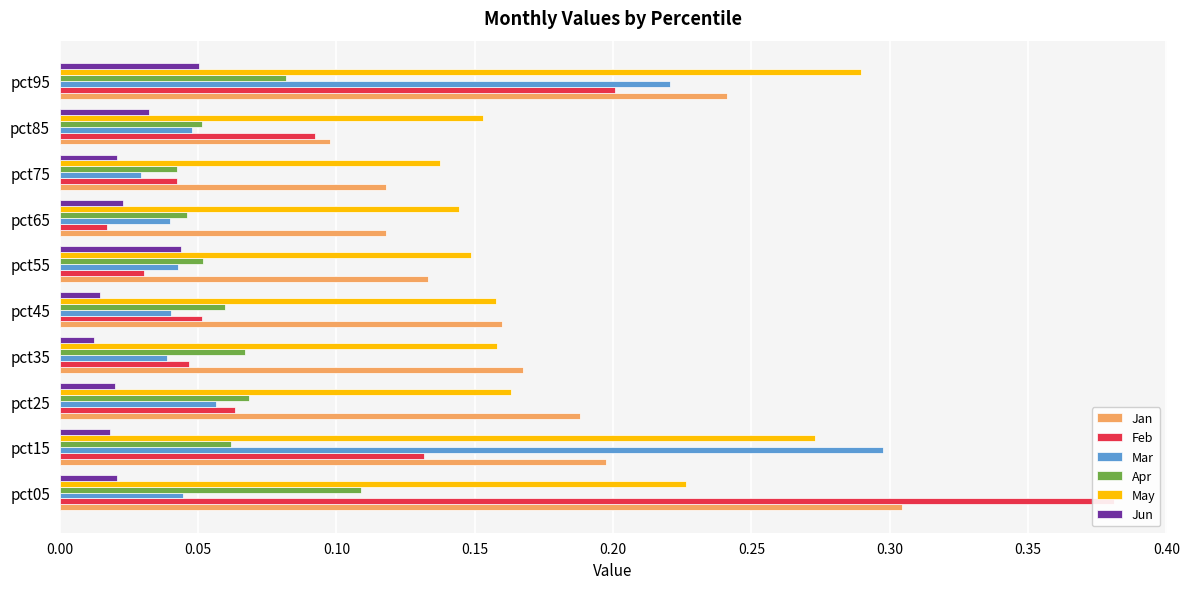

List the series in order of their peak value, highest first.

Feb, Jan, Mar, May, Apr, Jun